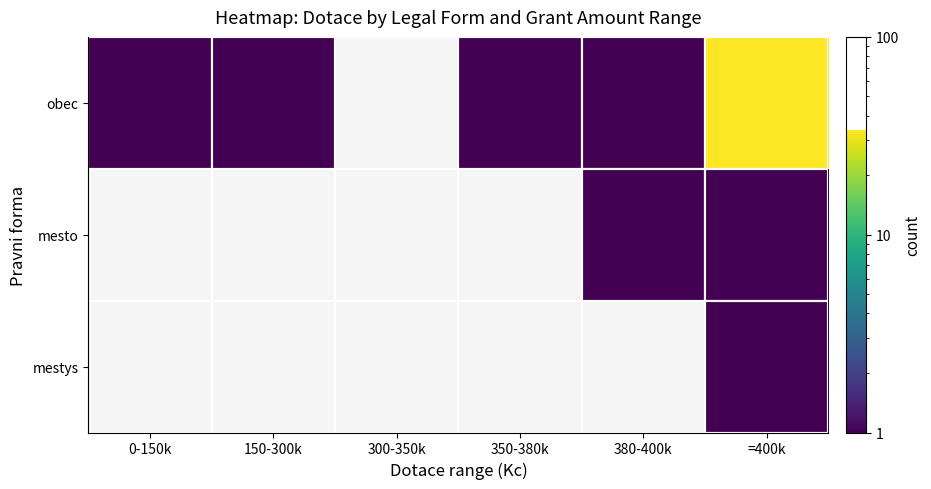

What is the difference between the maximum and minimum values in the obec series?

33.0